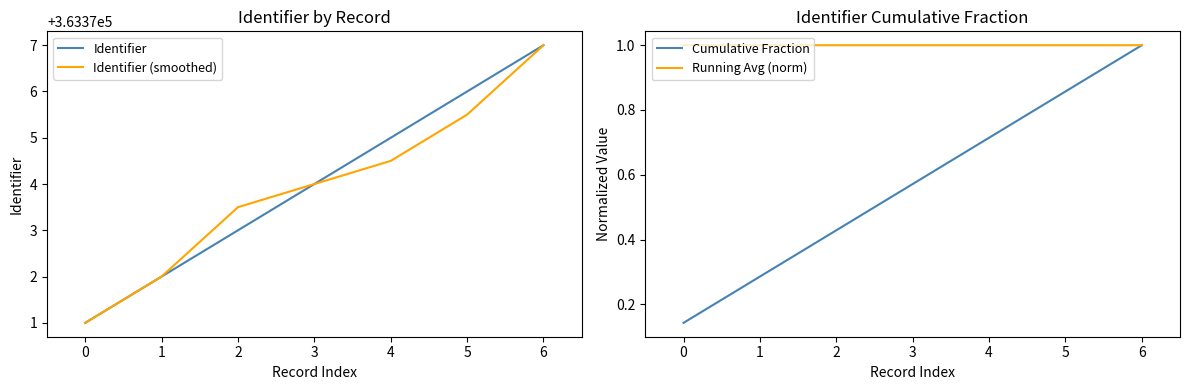

Is the value of Identifier (smoothed) at 2 greater than the value of Identifier at 3?

No